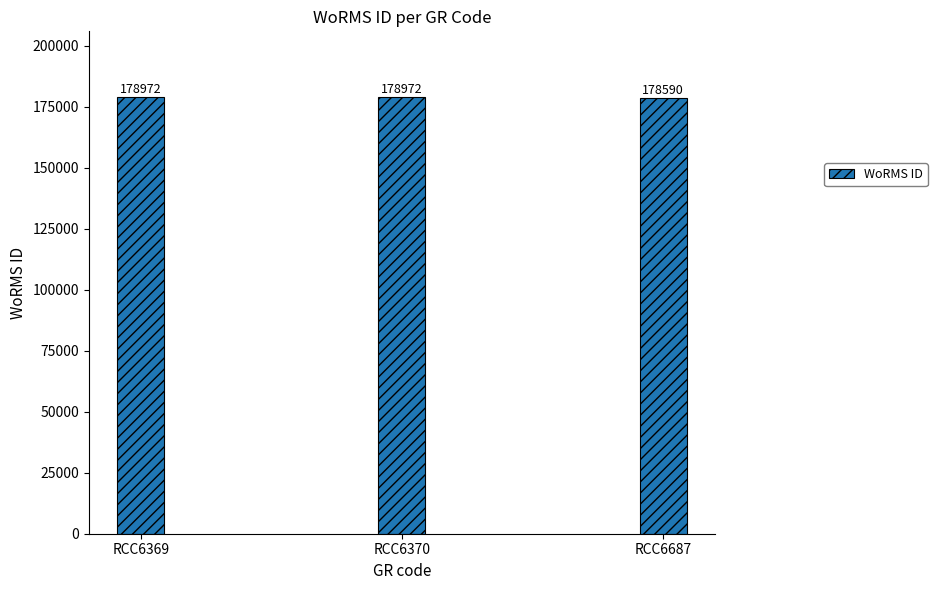

What is the maximum value shown in the chart?

178972